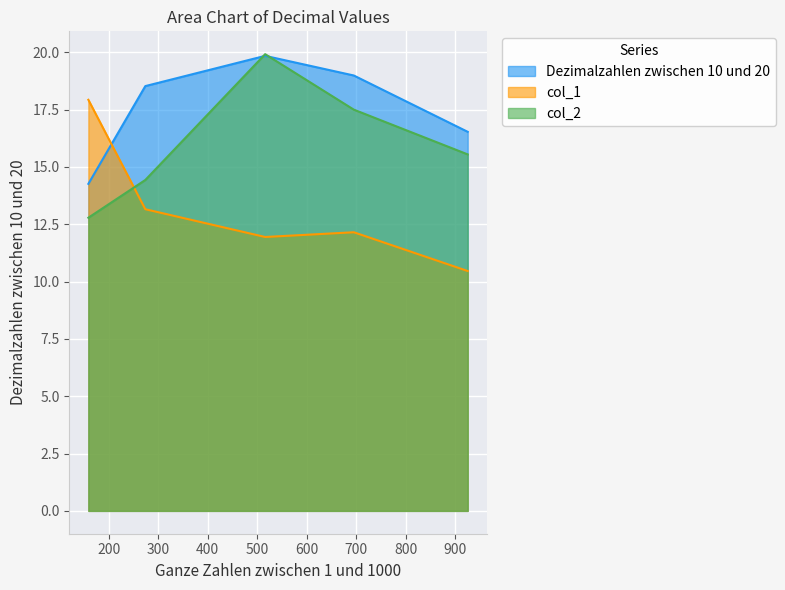

Between which two adjacent categories do col_1 and col_2 first intersect?

159 and 274